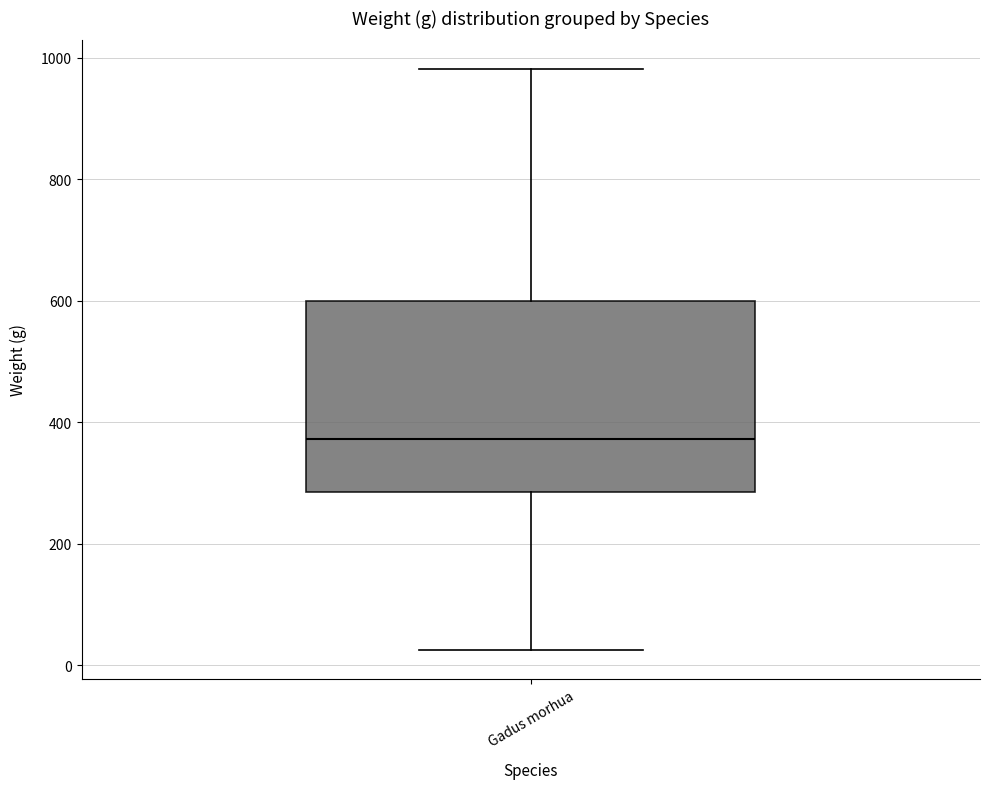

Transcribe this box plot: give where the median line is, the range the box spans, and where the two whiskers end, as read against the y-axis. The values are not printed on the chart, so give them approximately, as read against the axis.

median 380, box 280 to 600, whiskers 20 to 980